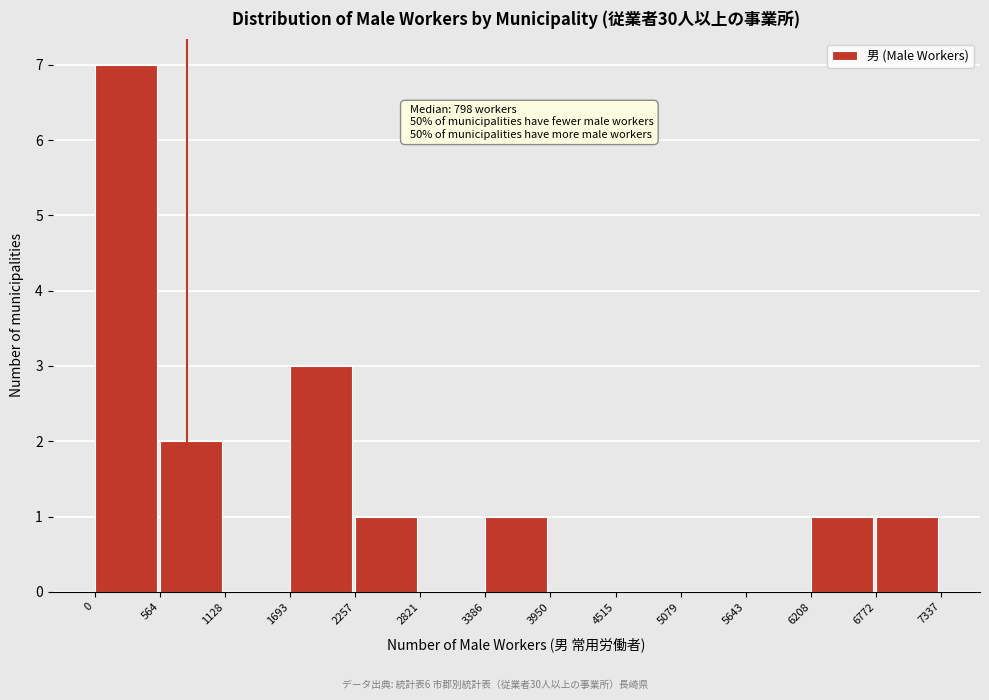

Which range on the x-axis has the tallest bar?

0 to 564